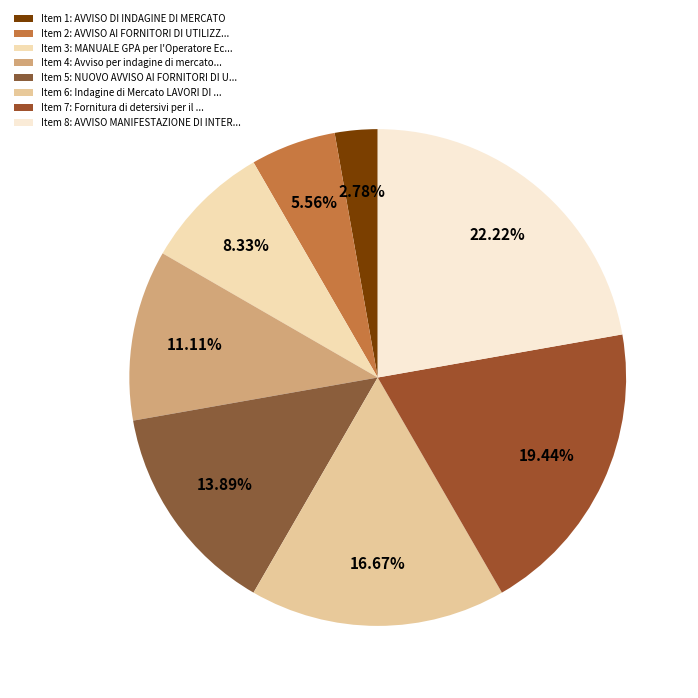

How many slices are in this pie chart?

8